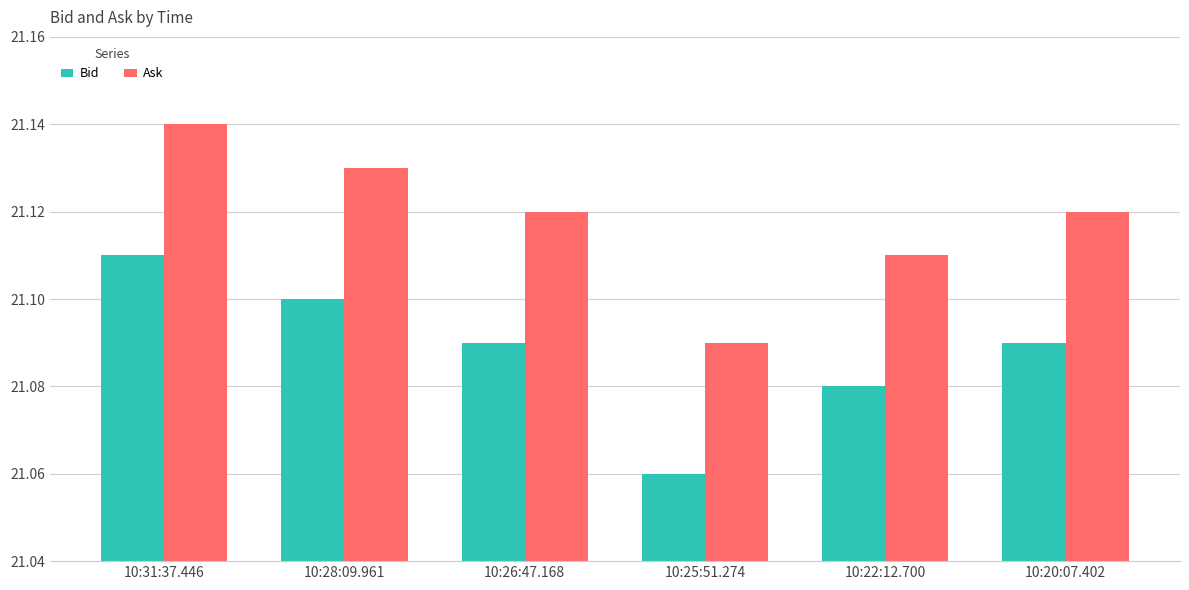

The Ask series shows 21.1 at 10:31:37.446. True or false?

True